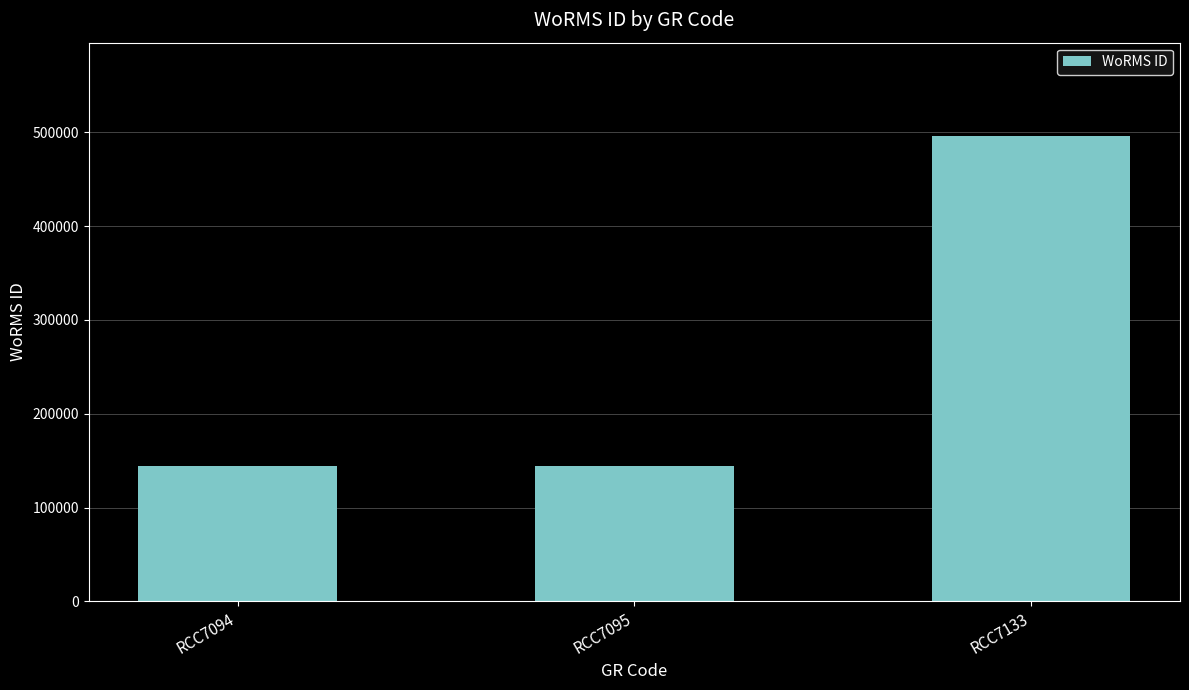

Between RCC7094 and RCC7133, which is larger?

RCC7133